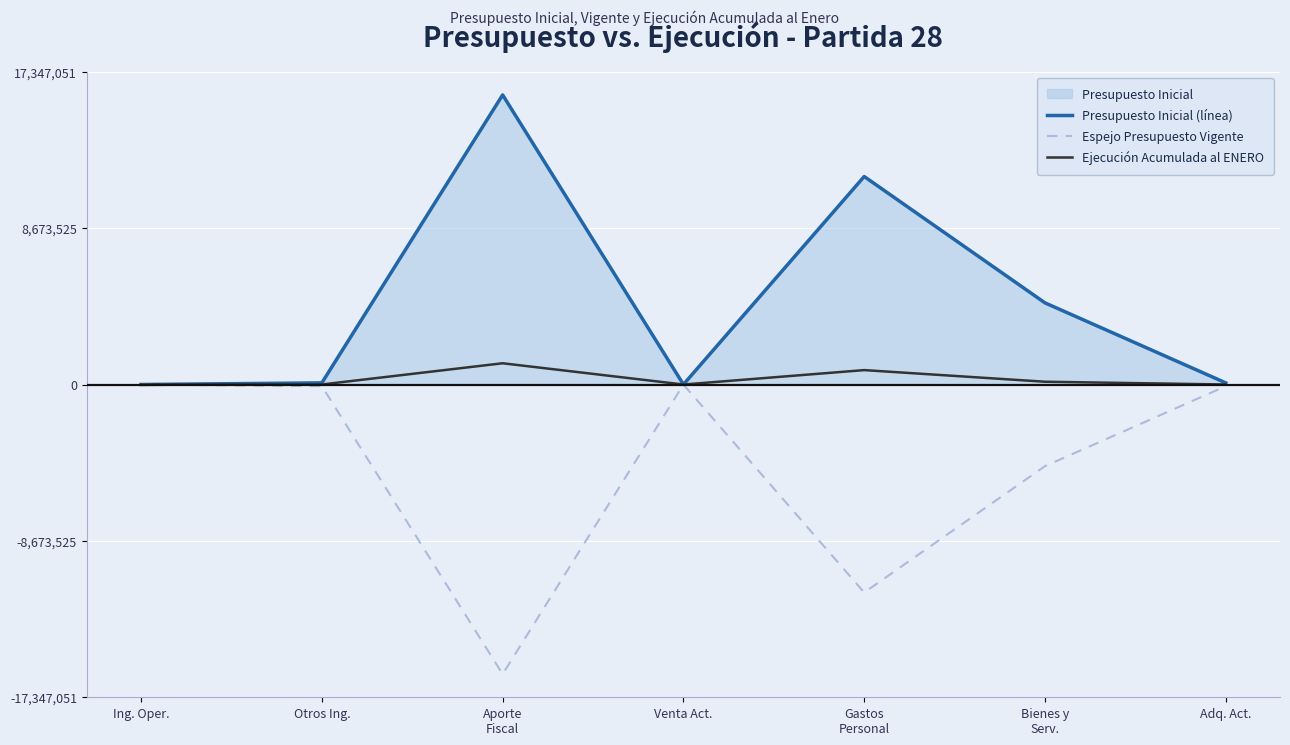

At Venta Act., list the series in order from largest to smallest.

Presupuesto Inicial (línea), Ejecución Acumulada al ENERO, Espejo Presupuesto Vigente